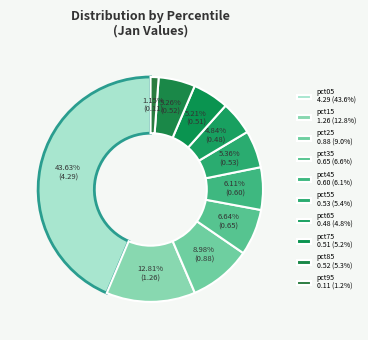

Is the sum of pct95 and pct45 greater than half?

No